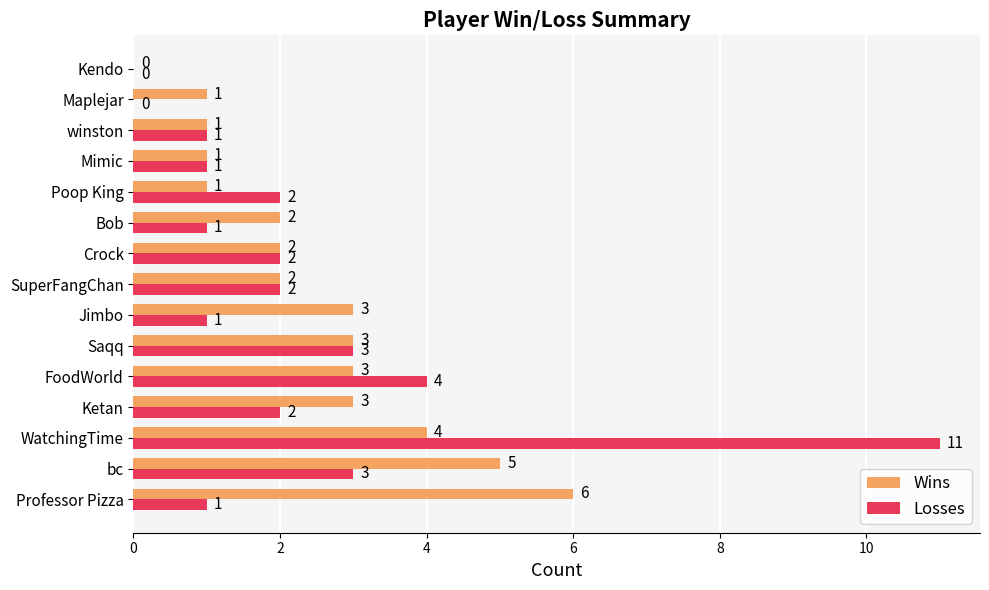

How many positive values does the Wins series have?

14